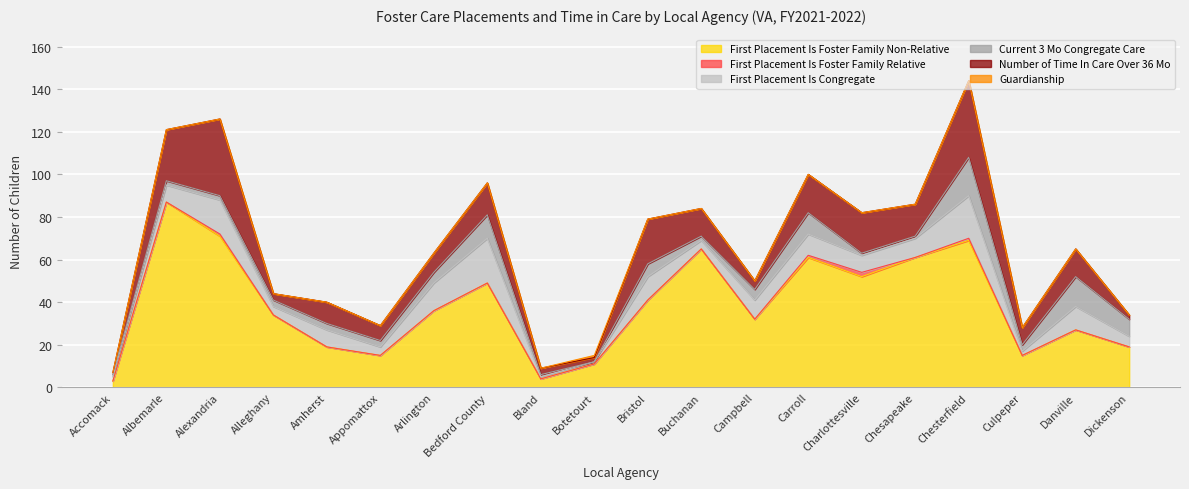

How many values in the Guardianship series exceed 0?

1